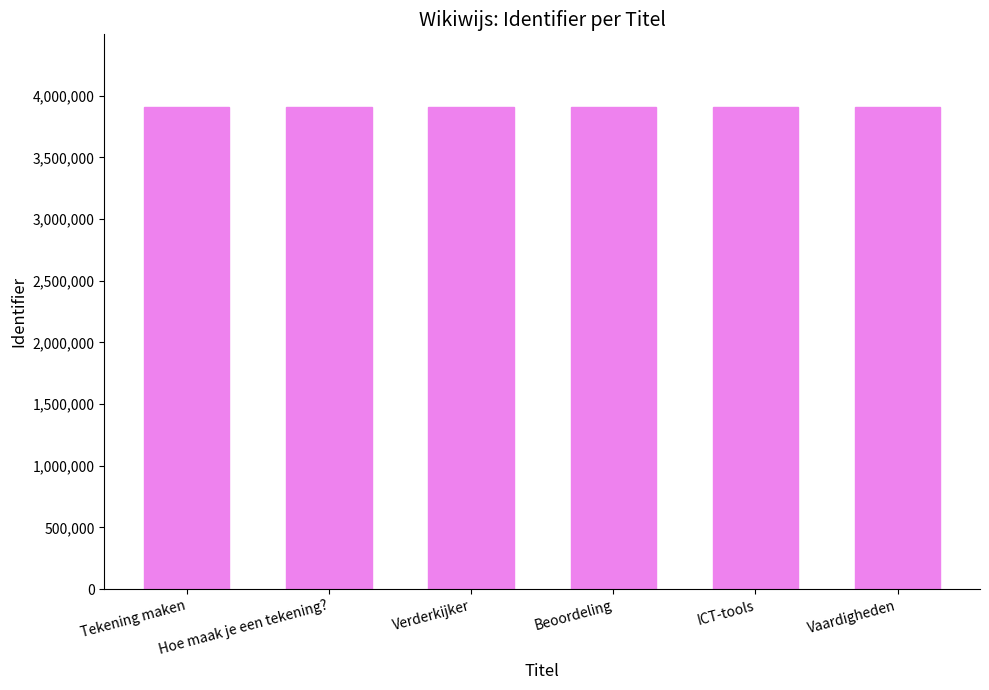

What is the sum of all values?

23467510